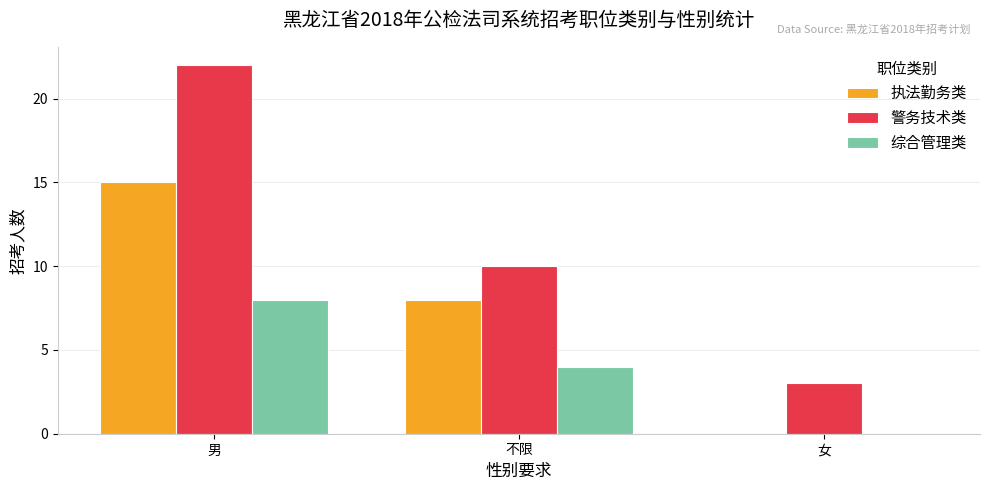

At which category is the sum across all series the highest?

男